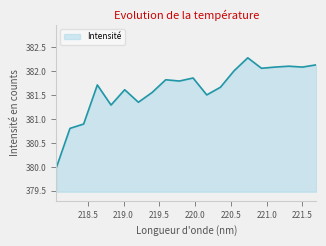

What is the minimum value shown in the chart?

380.0